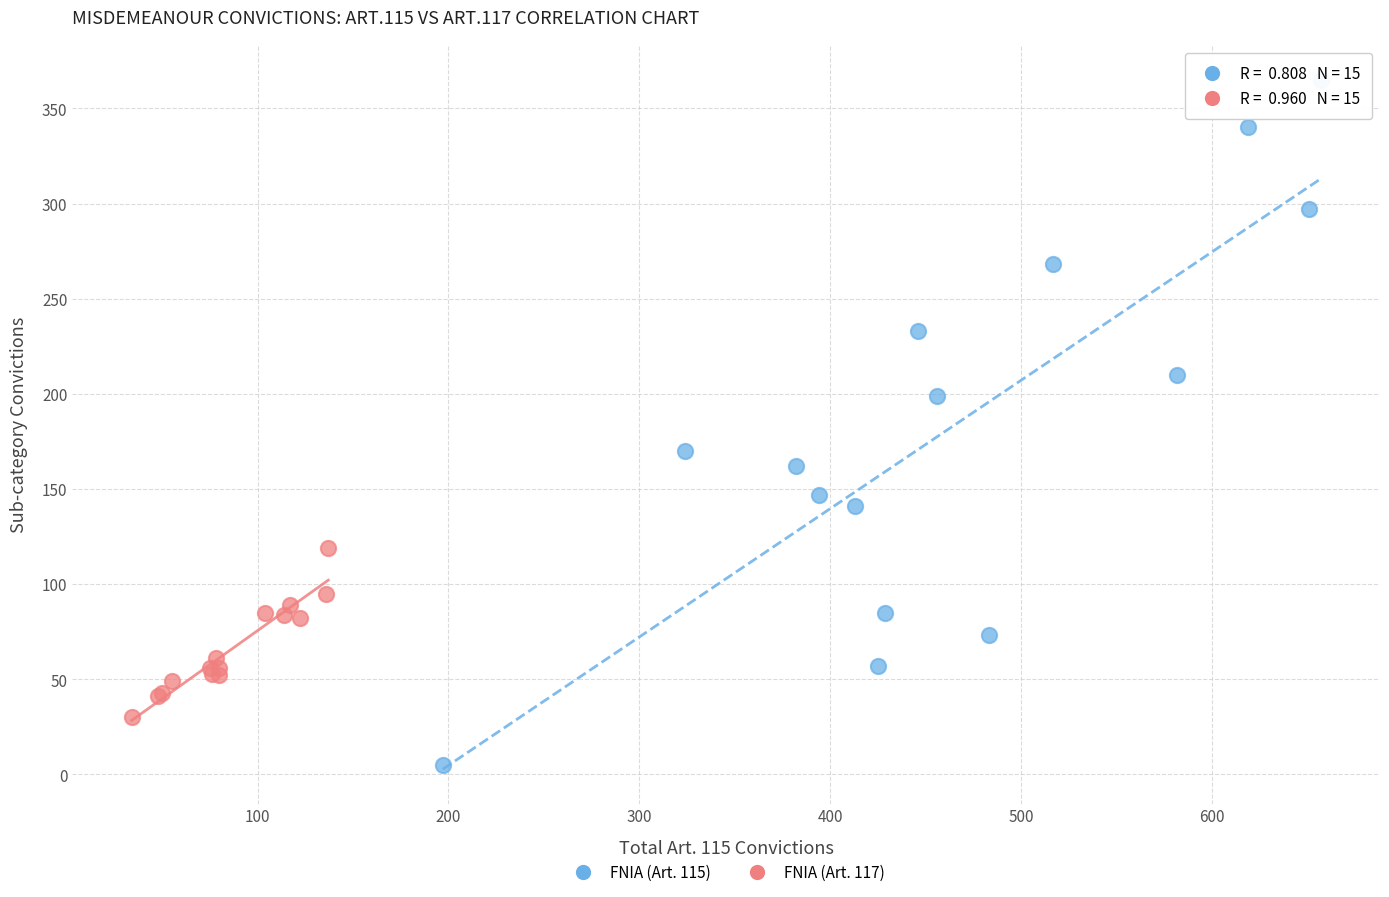

Which series has the widest spread of Y values?

FNIA (Art. 115)